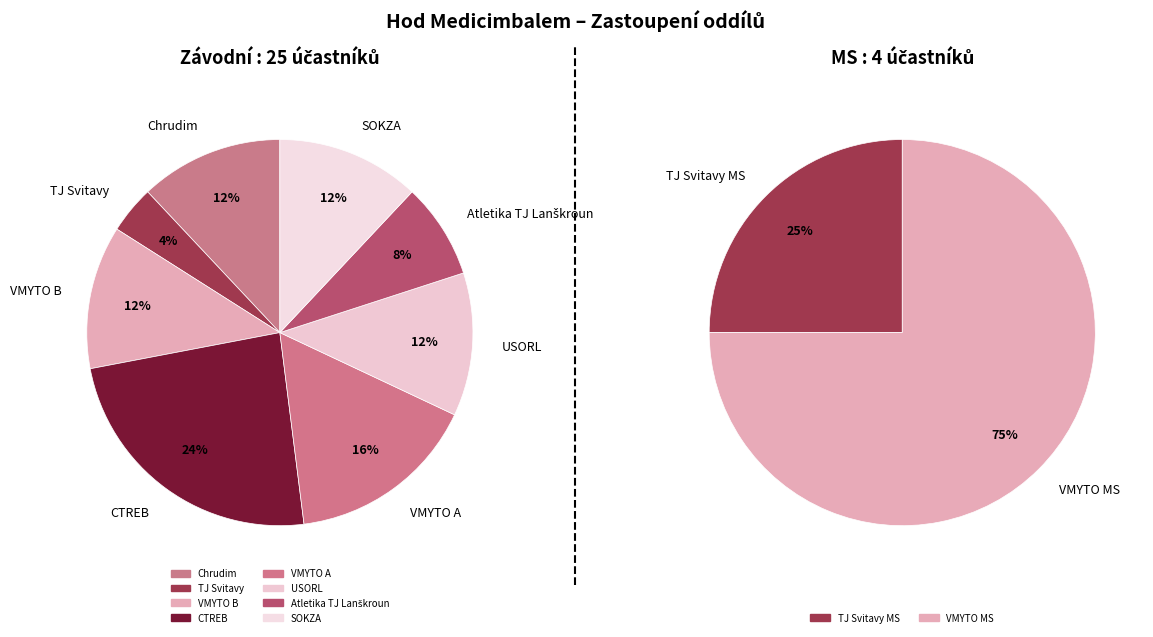

Rank the categories by value from lowest to highest.

TJ Svitavy, TJ Svitavy MS, Atletika TJ Lanškroun, Chrudim, VMYTO B, USORL, SOKZA, VMYTO MS, VMYTO A, CTREB